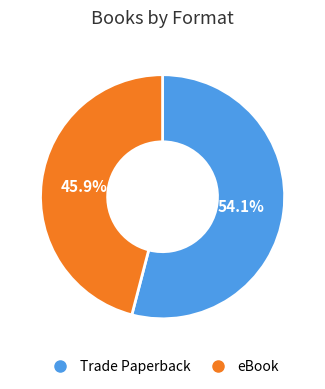

Which category has the biggest portion of the pie?

Trade Paperback